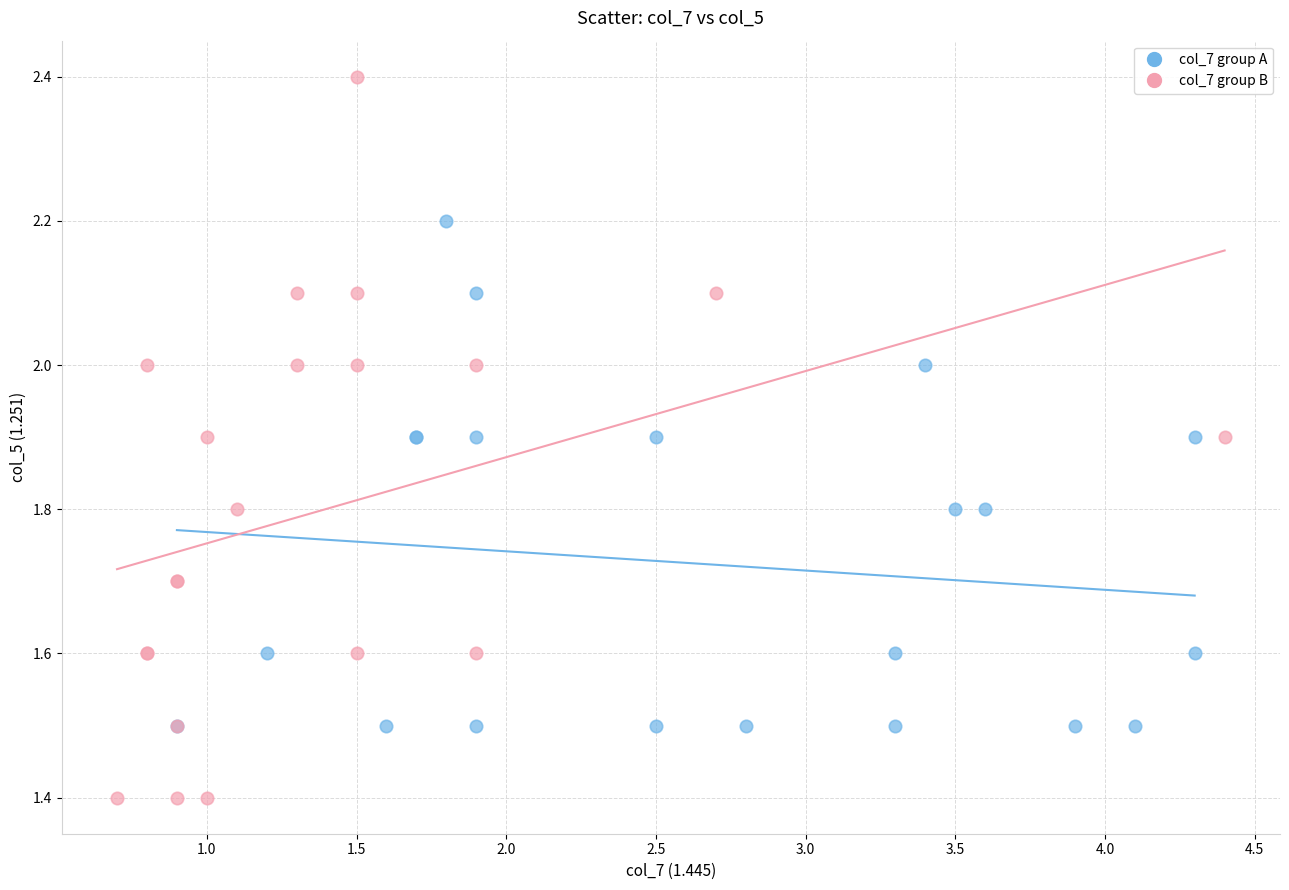

Which series reaches the minimum Y coordinate?

col_7 group B